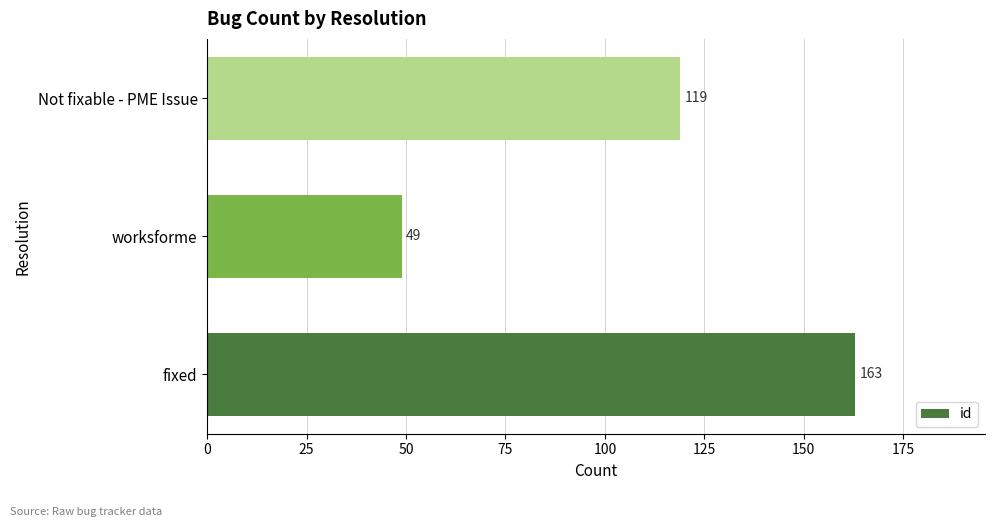

How many values are between 49 and 163?

3